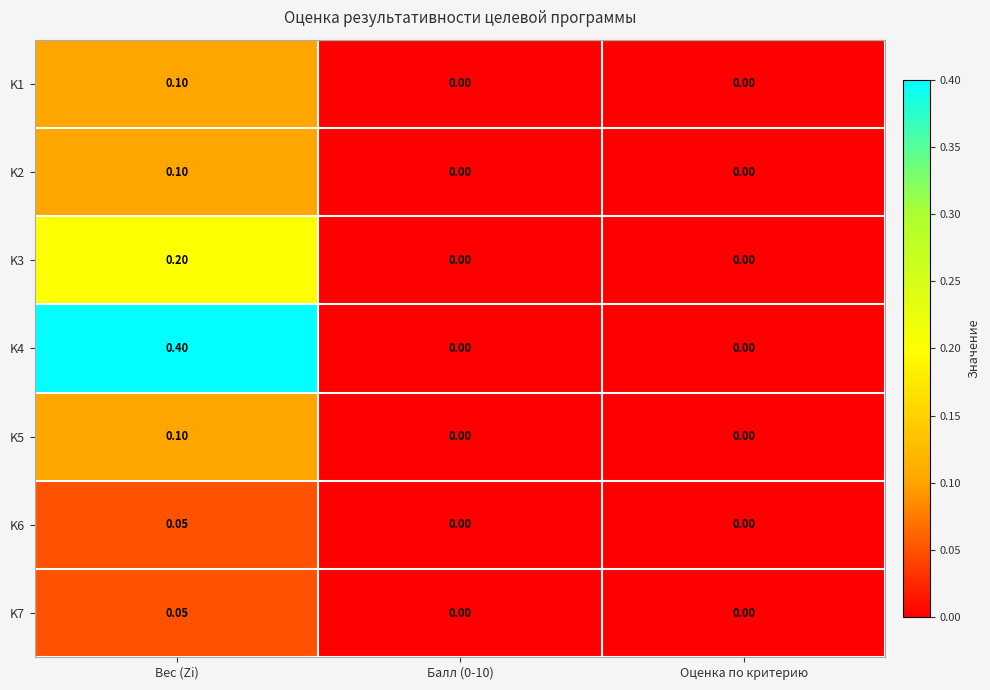

At which category is the sum across all series the highest?

Вес (Zi)